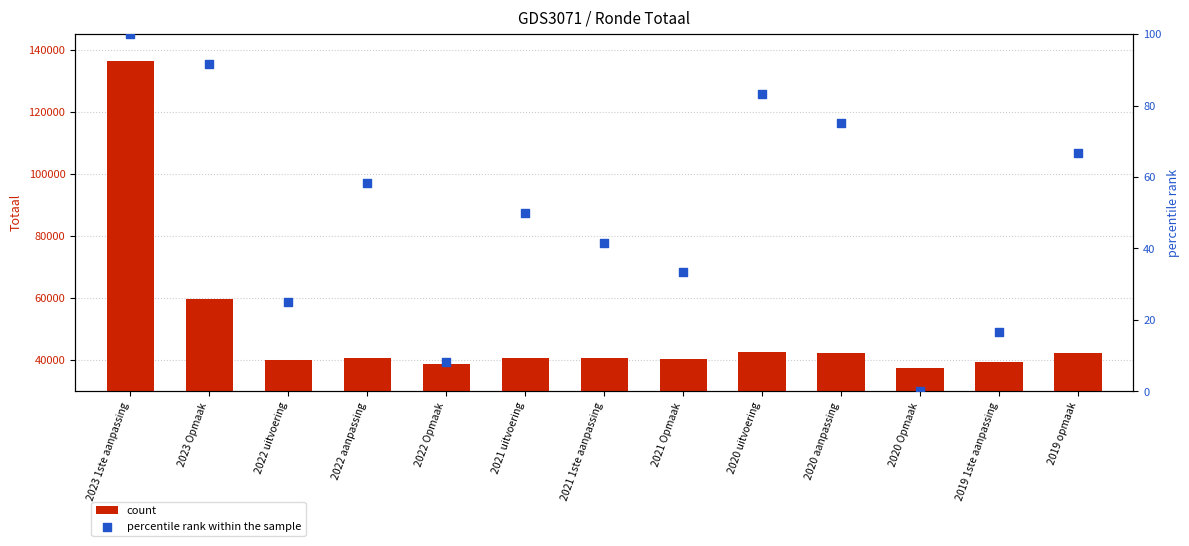

Which series reaches the minimum Y coordinate?

percentile rank within the sample